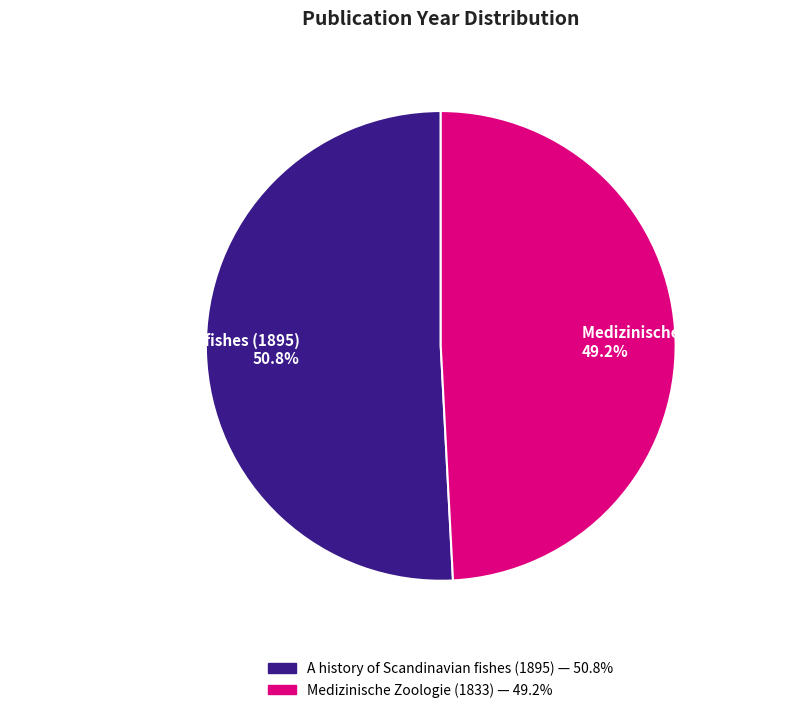

The A history of Scandinavian fishes (1895) slice represents 51% of the pie. True or false?

True